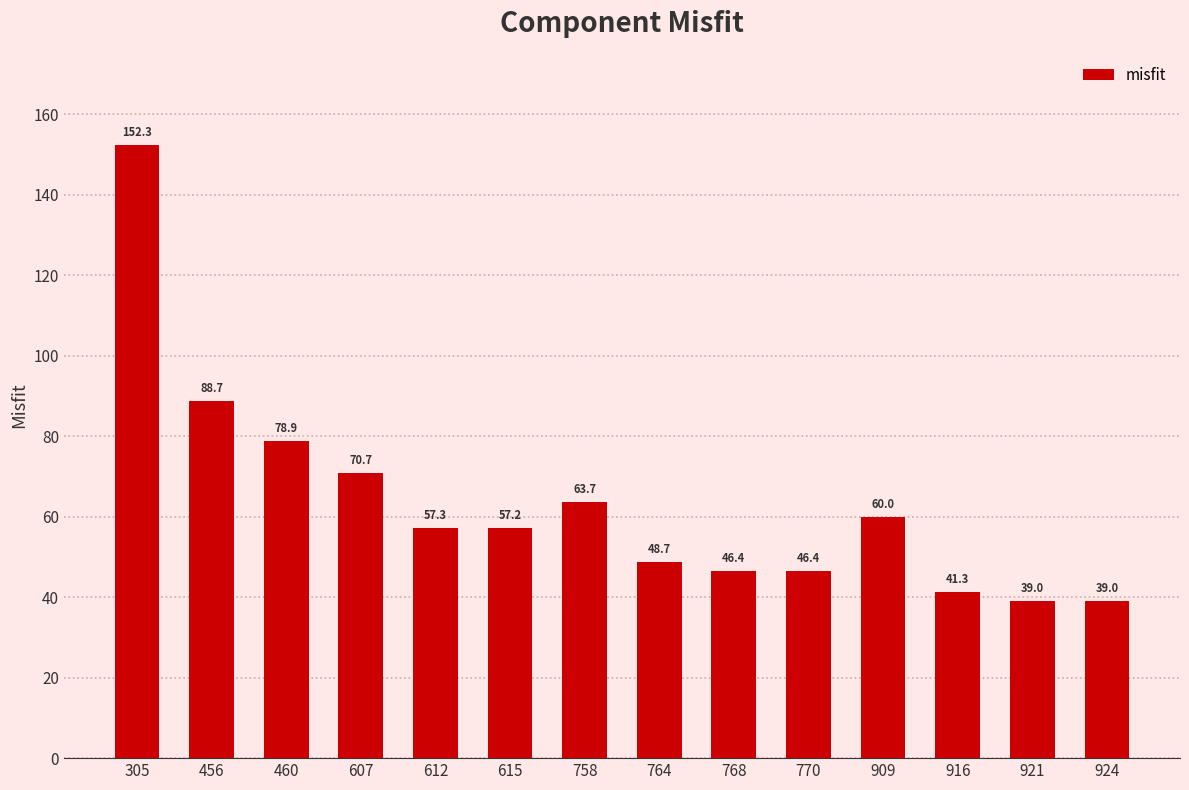

What is the minimum value shown in the chart?

39.0